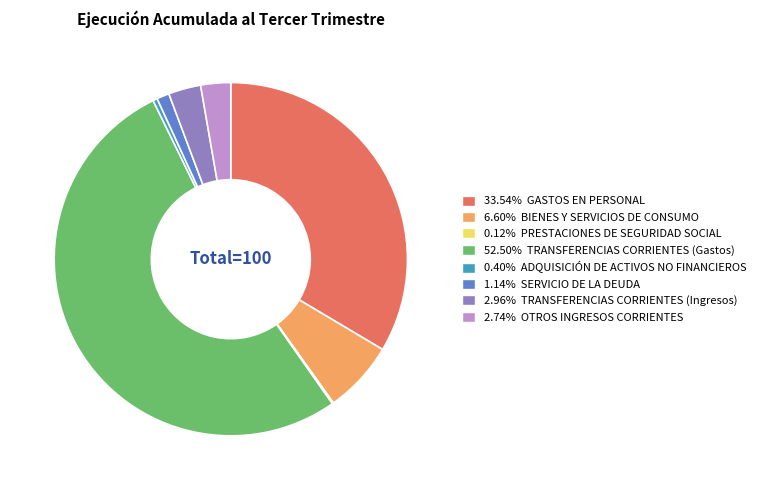

Is the sum of 33.54% GASTOS EN PERSONAL and 1.14% SERVICIO DE LA DEUDA greater than half?

No